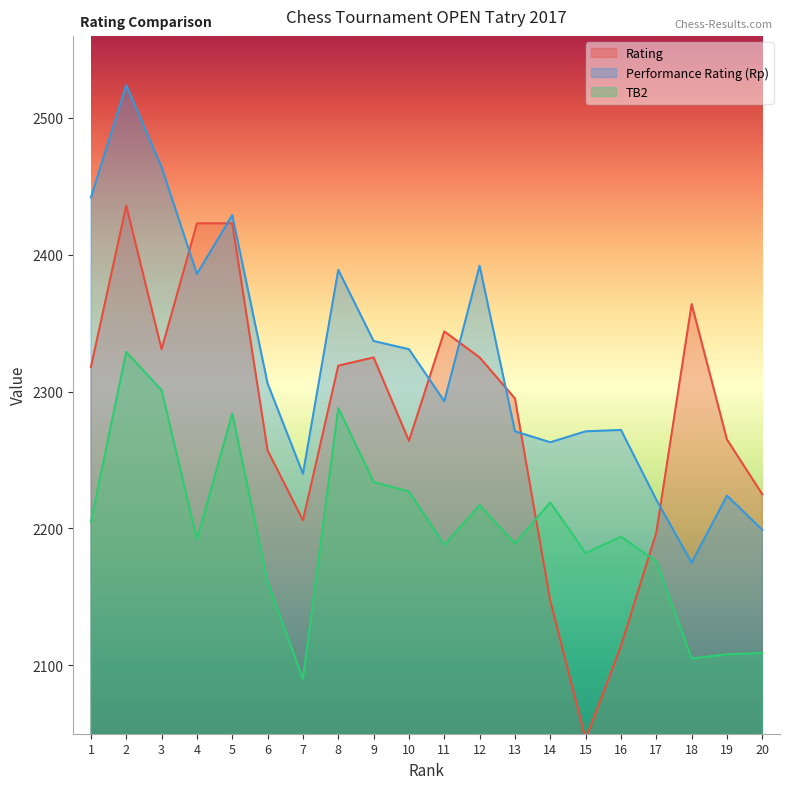

What is the total value across all series at 9?

6896